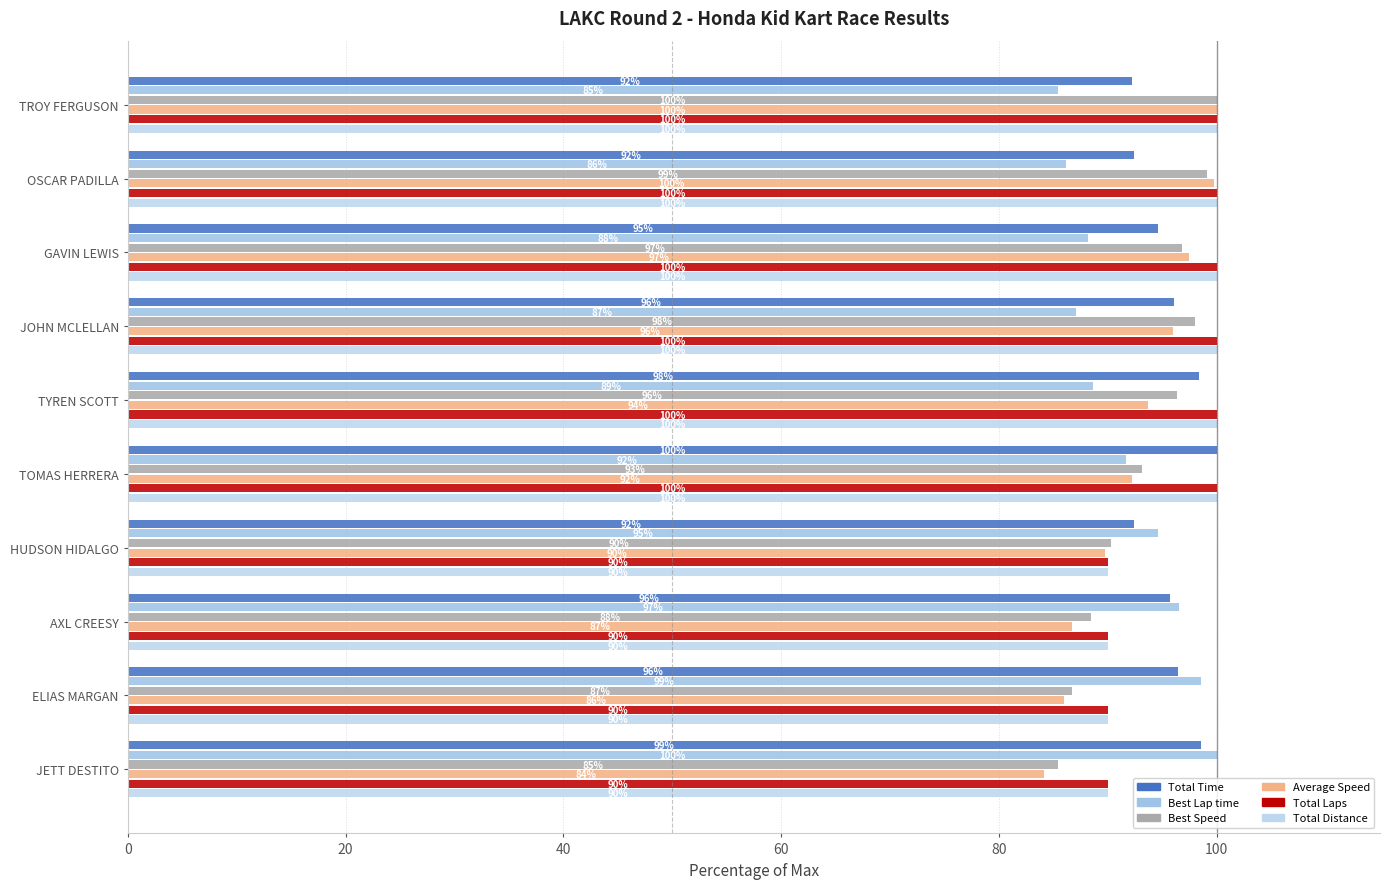

Reading left to right, transcribe all the data shown in this chart.

Total Time: 92.2	92.4	94.6	96.0	98.4	100.0	92.4	95.7	96.5	98.6
Best Lap time: 85.4	86.1	88.2	87.1	88.6	91.7	94.6	96.5	98.5	100.0
Best Speed: 100.0	99.2	96.8	98.1	96.4	93.2	90.3	88.5	86.7	85.4
Average Speed: 100.0	99.8	97.5	96.0	93.7	92.2	89.8	86.7	86.0	84.2
Total Laps: 100.0	100.0	100.0	100.0	100.0	100.0	90.0	90.0	90.0	90.0
Total Distance: 100.0	100.0	100.0	100.0	100.0	100.0	90.0	90.0	90.0	90.0